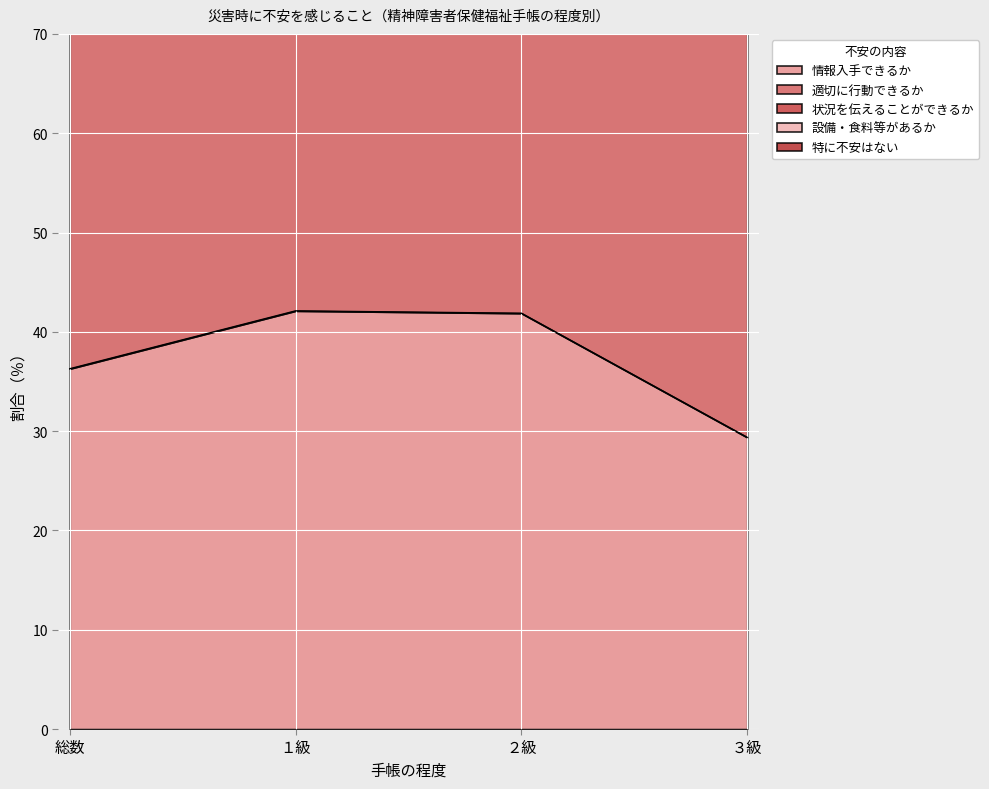

How many data points in 情報入手できるか are above 41?

2